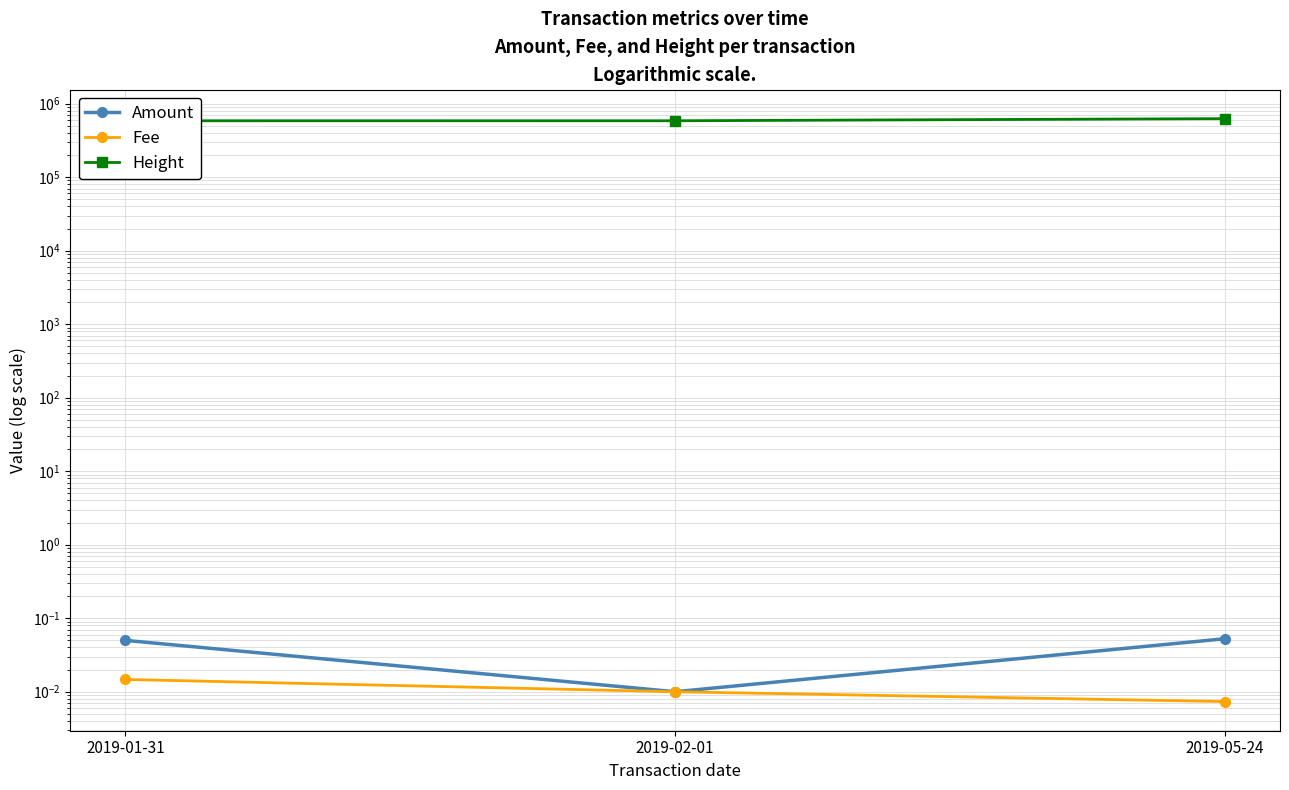

What is the value of the Height point at the 3rd from the left?

624269.0